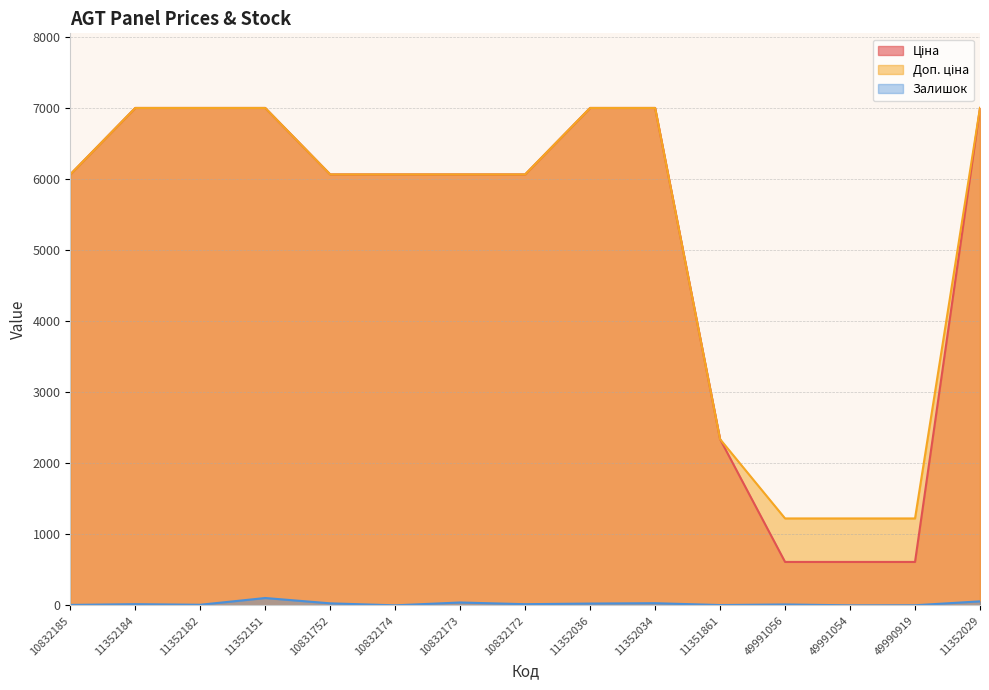

True or false: Залишок has a value of 32.0 at 11352034.

True